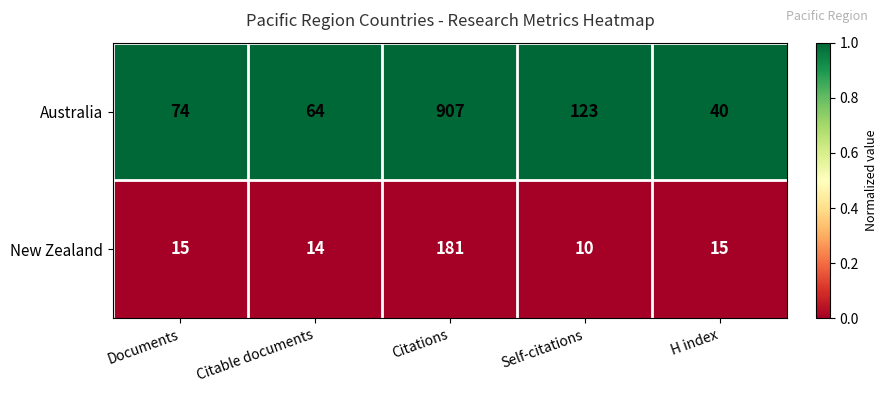

Which label corresponds to the largest value in the chart?

Citations